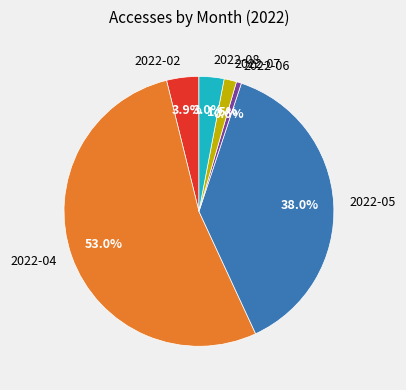

Does any single category account for the majority?

Yes